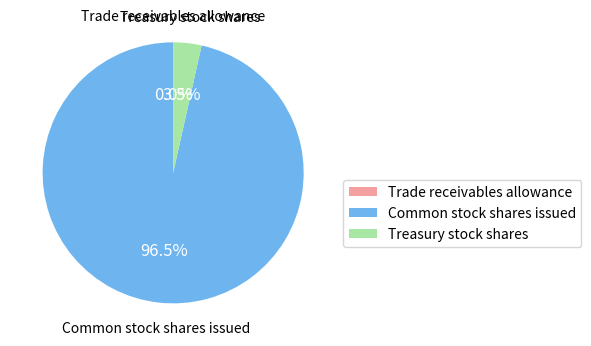

Between Treasury stock shares and Common stock shares issued, which is larger?

Common stock shares issued